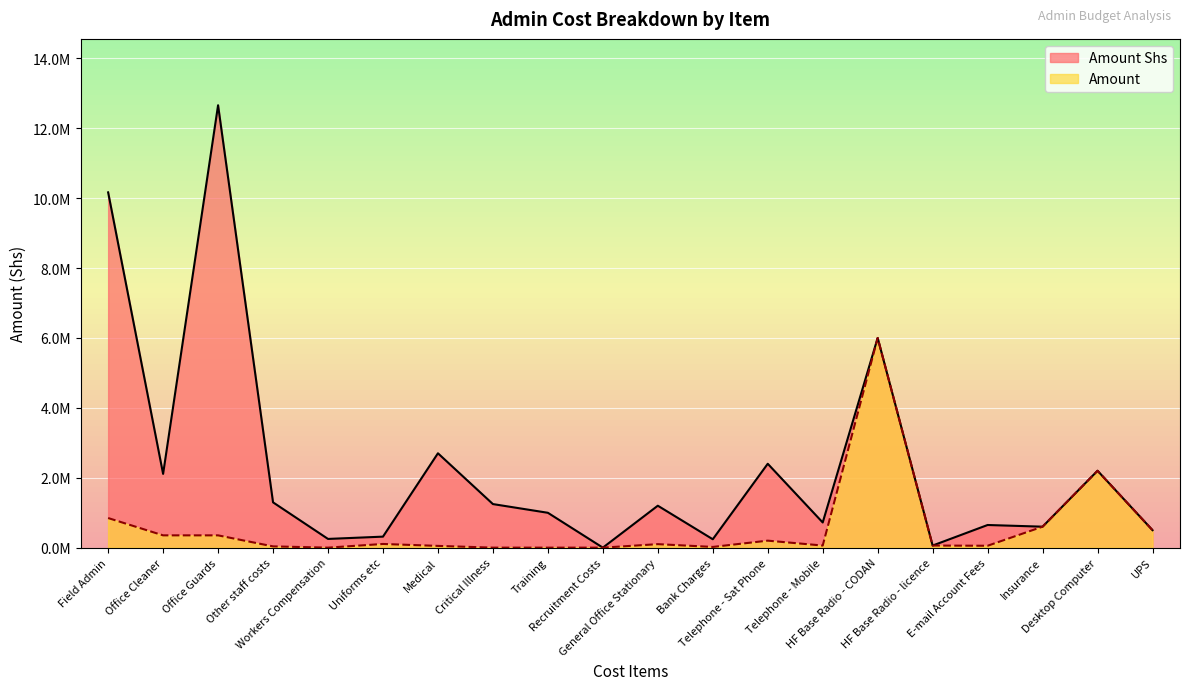

At which label does Amount first exceed 100000?

Field Admin